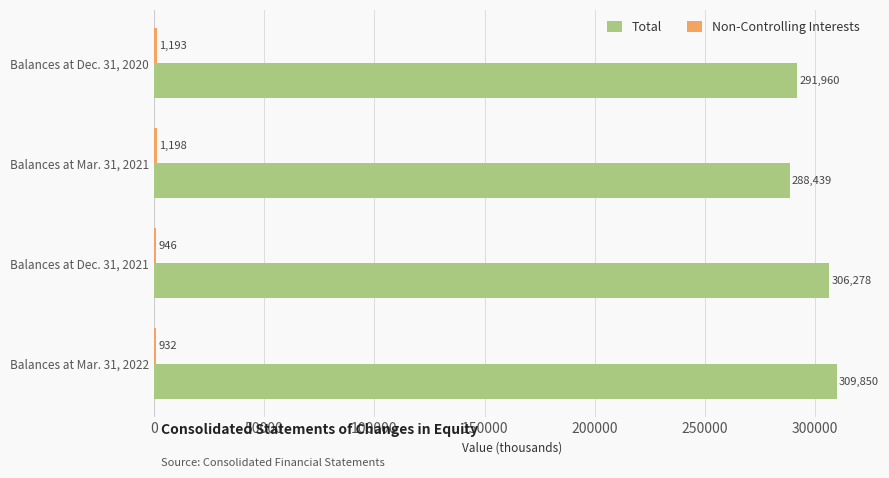

The value of Total at Balances at Mar. 31, 2021 is 288439. True or false?

True